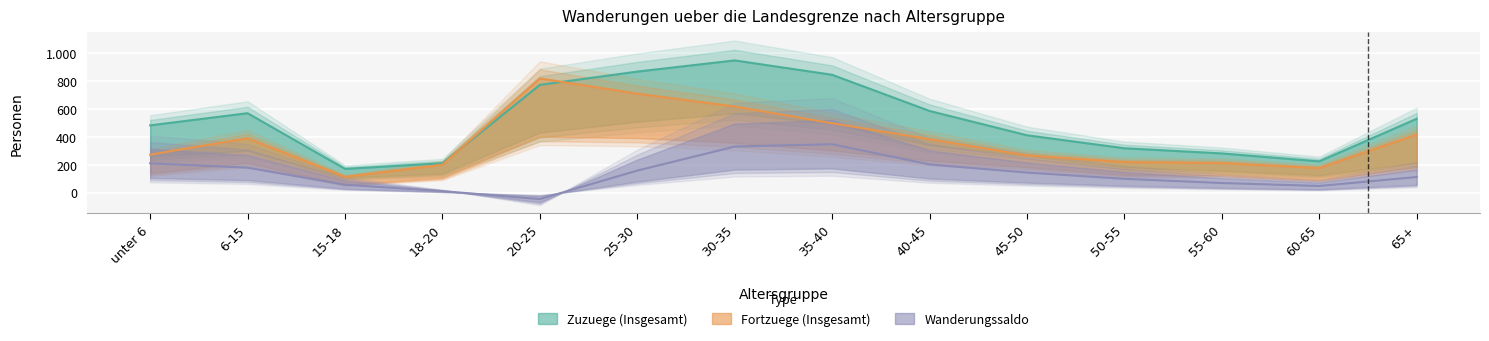

What is the label of the 12th point from the right?

15-18